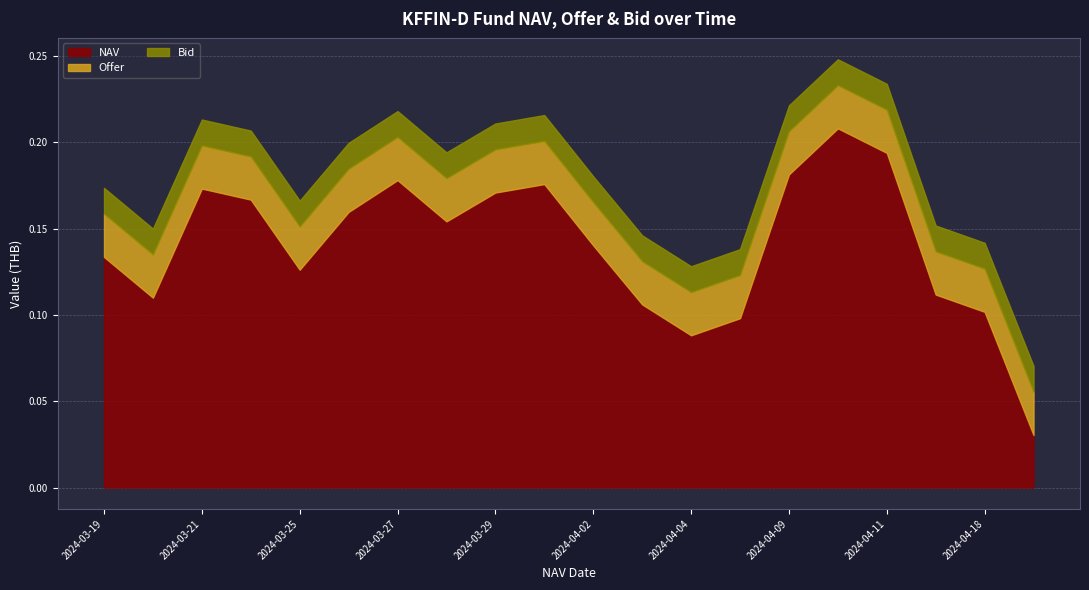

What are all the series names shown in the legend?

NAV, Offer, Bid